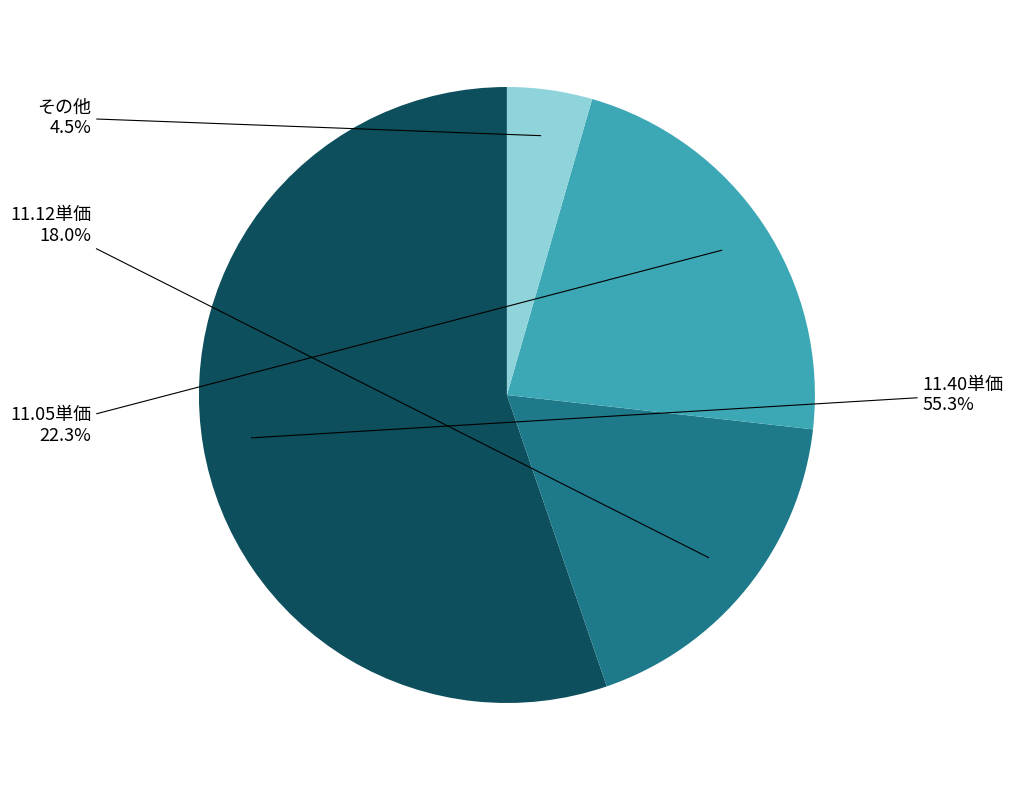

Does any single category account for the majority?

Yes